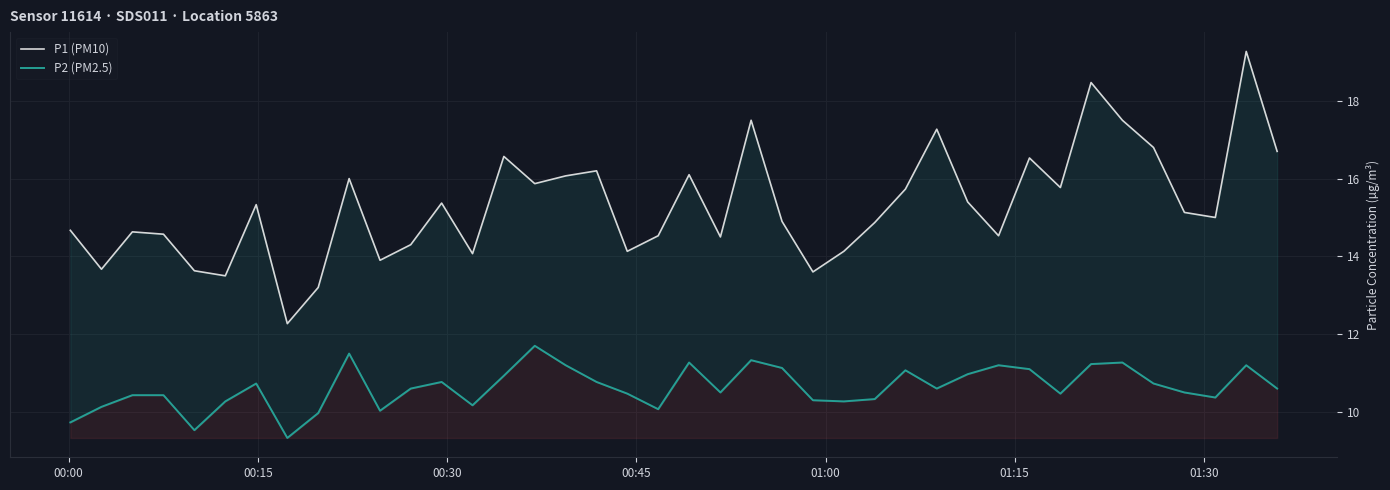

What is the maximum value for P1 (PM10)?

19.3